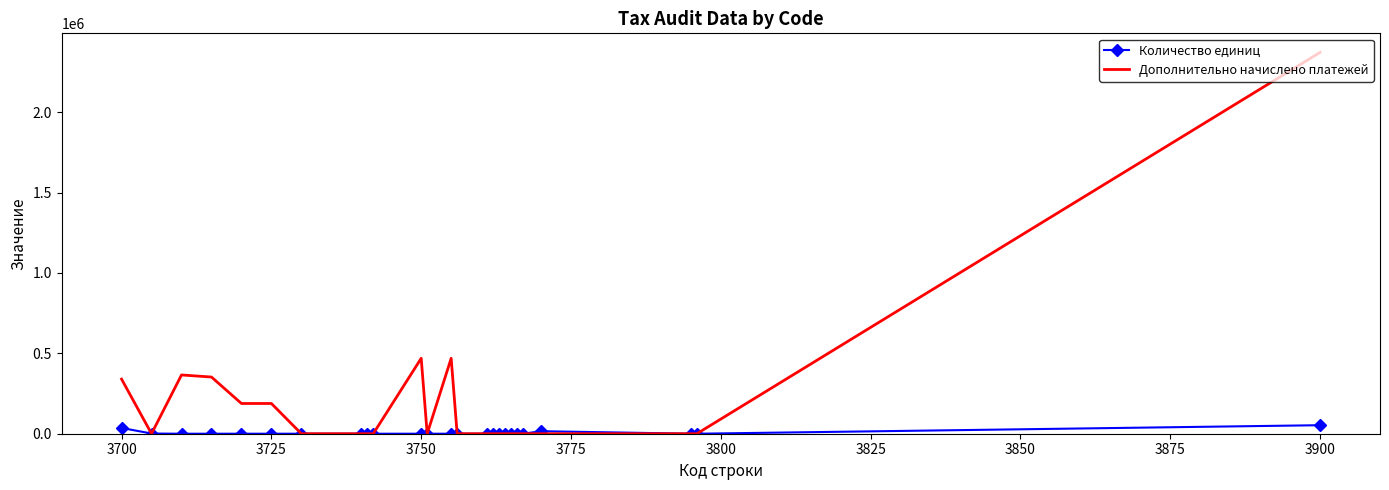

List the series in order of their peak value, highest first.

Дополнительно начислено платежей, Количество единиц